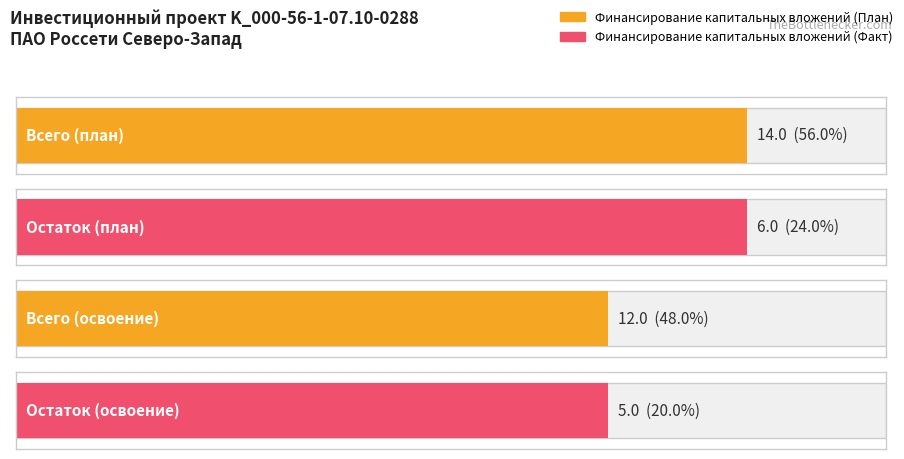

Rank the series by their average value, from highest to lowest.

Финансирование капитальных вложений (План), Финансирование капитальных вложений (Факт)